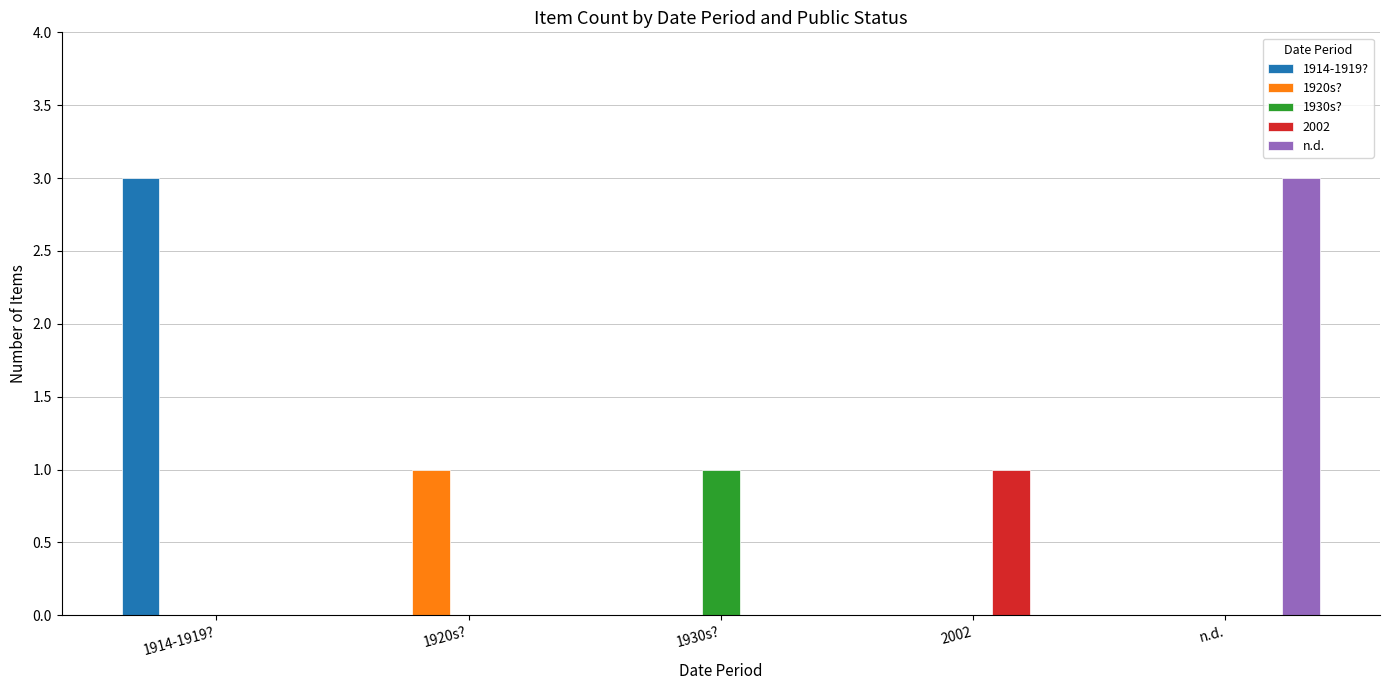

Count the number of data series in this chart.

5